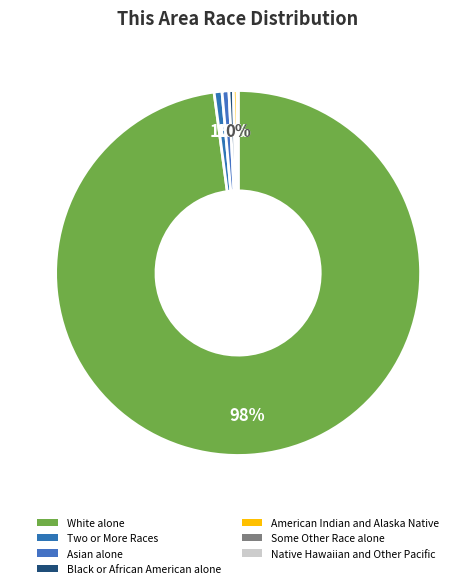

Which slice is the largest?

White alone